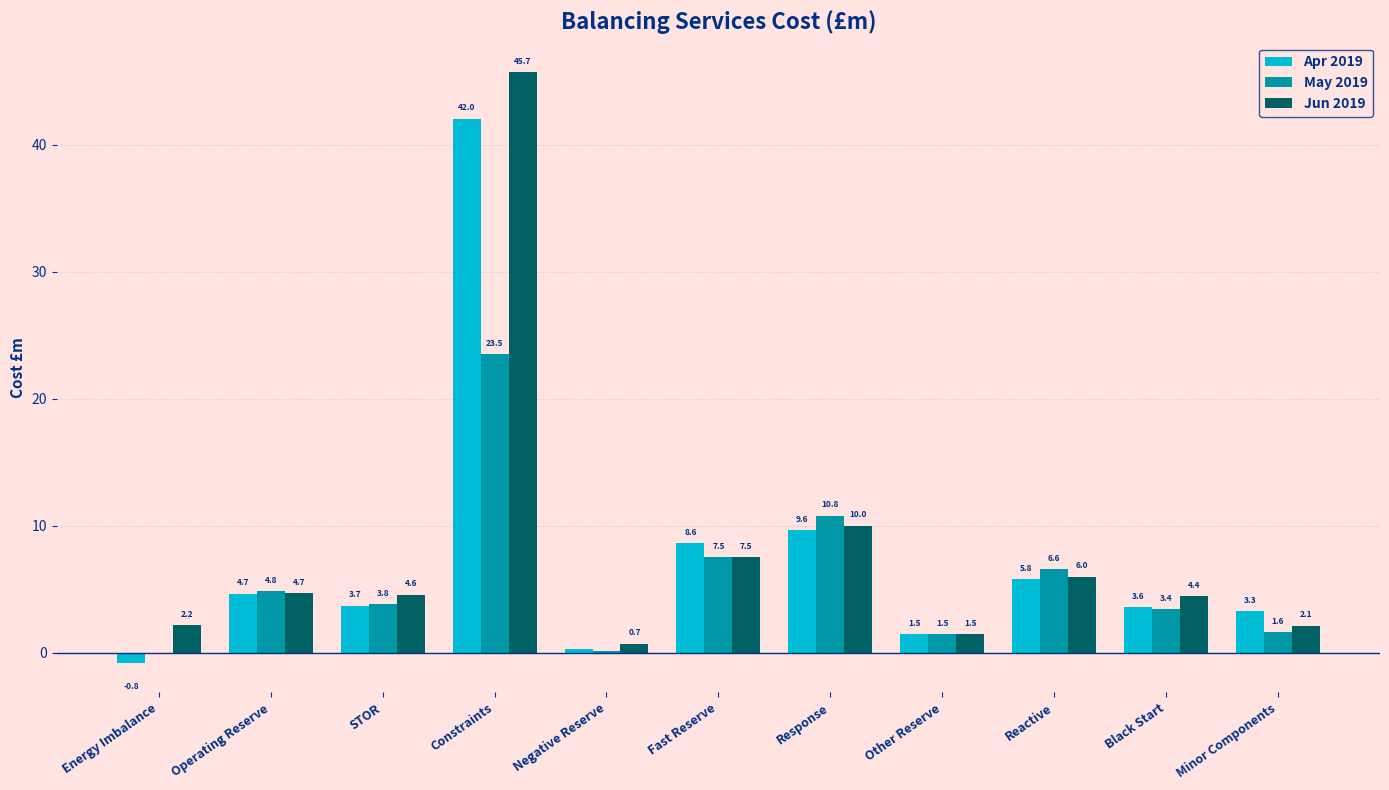

What is the sum of all Jun 2019 values?

89.4